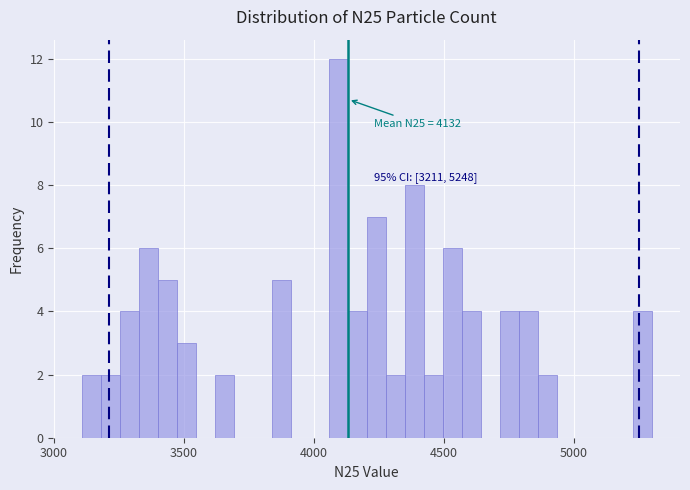

Read against the x-axis, roughly where is the centre of the tallest bar?

4100